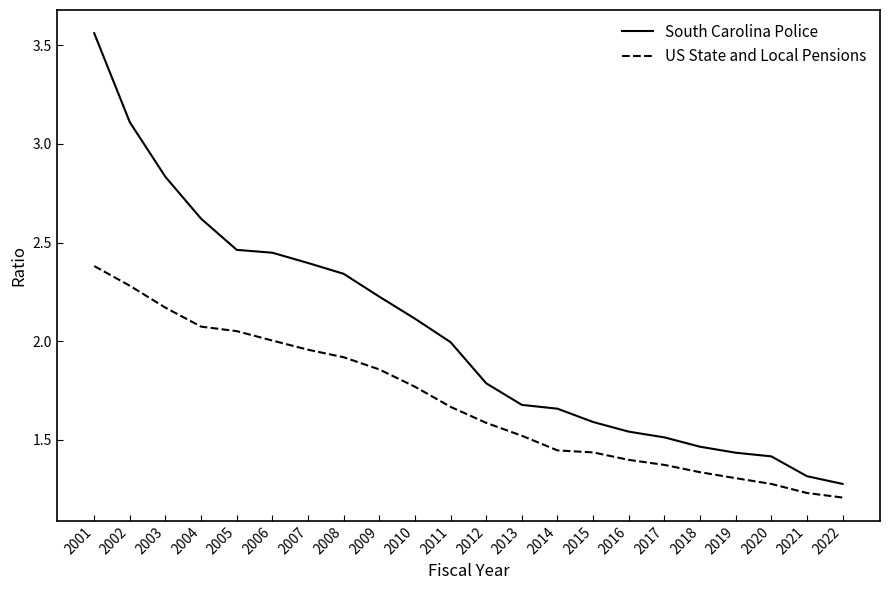

The value of South Carolina Police at 2011 is 2.0. True or false?

True